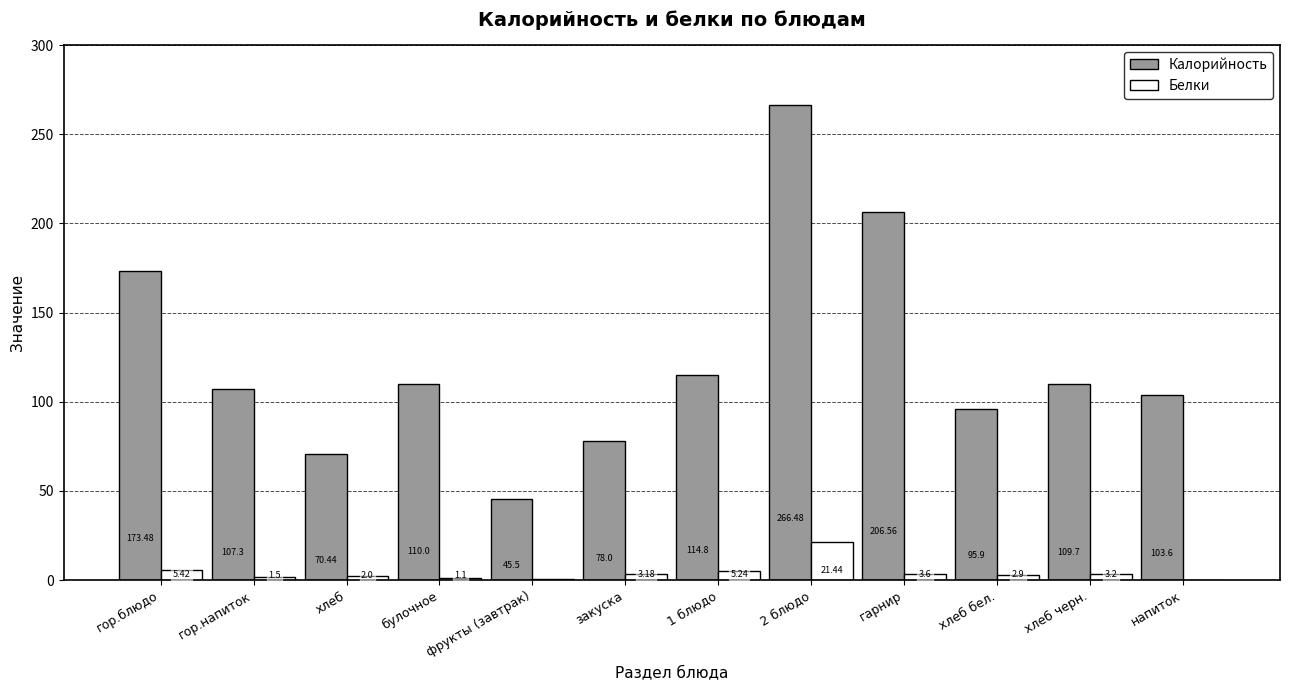

Which series changed the most between закуска and гарнир?

Калорийность